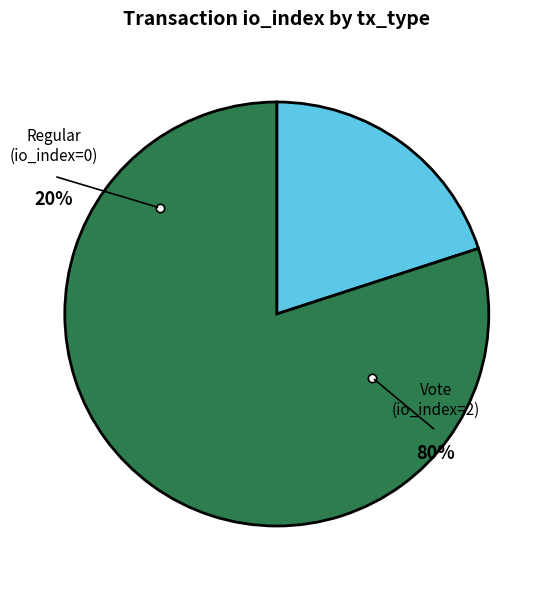

Is there a majority slice in this chart?

Yes